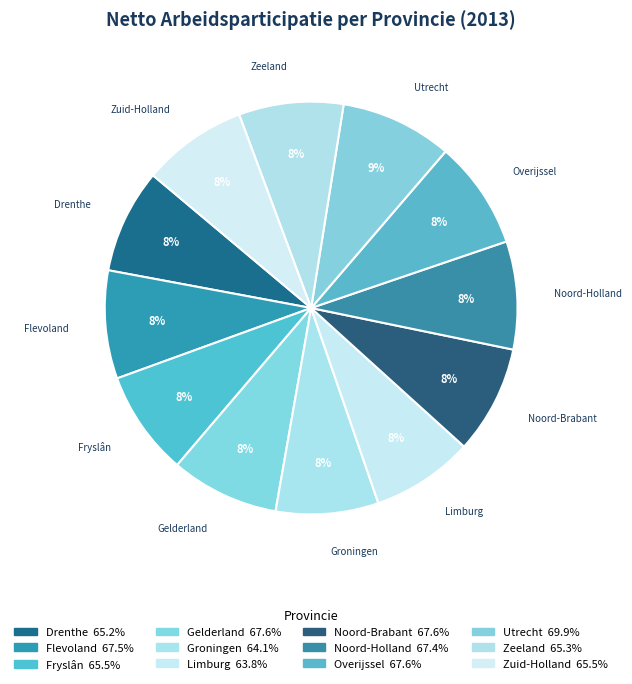

What is the smallest slice in the pie chart?

Limburg